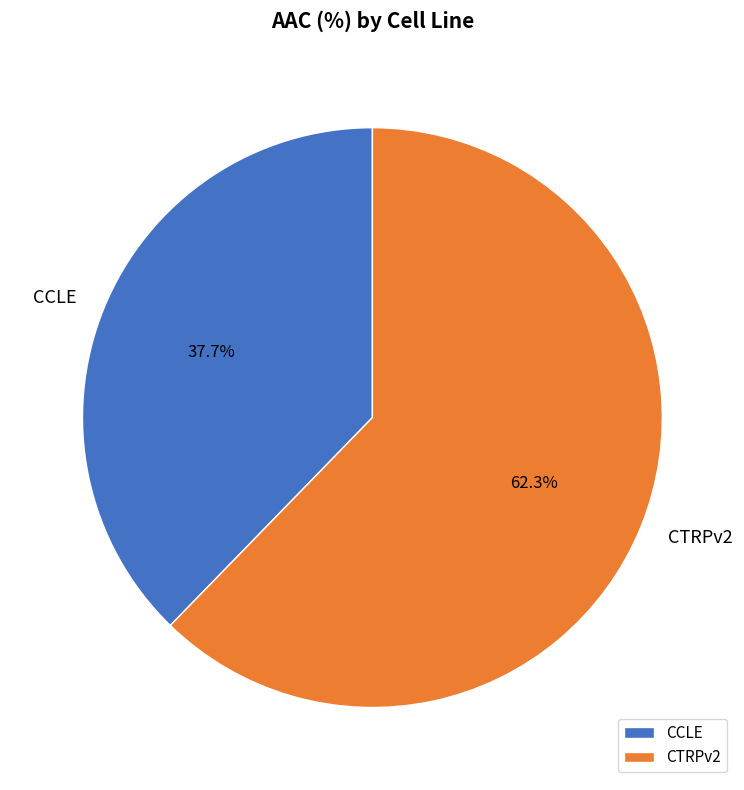

Does any single category account for the majority?

Yes